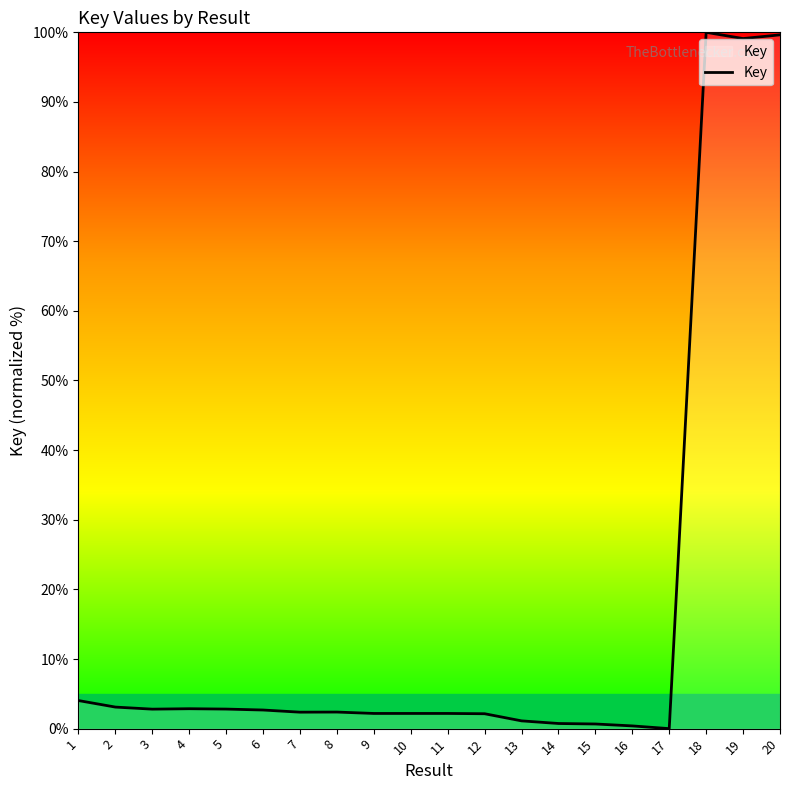

How many lines are shown in the chart?

1